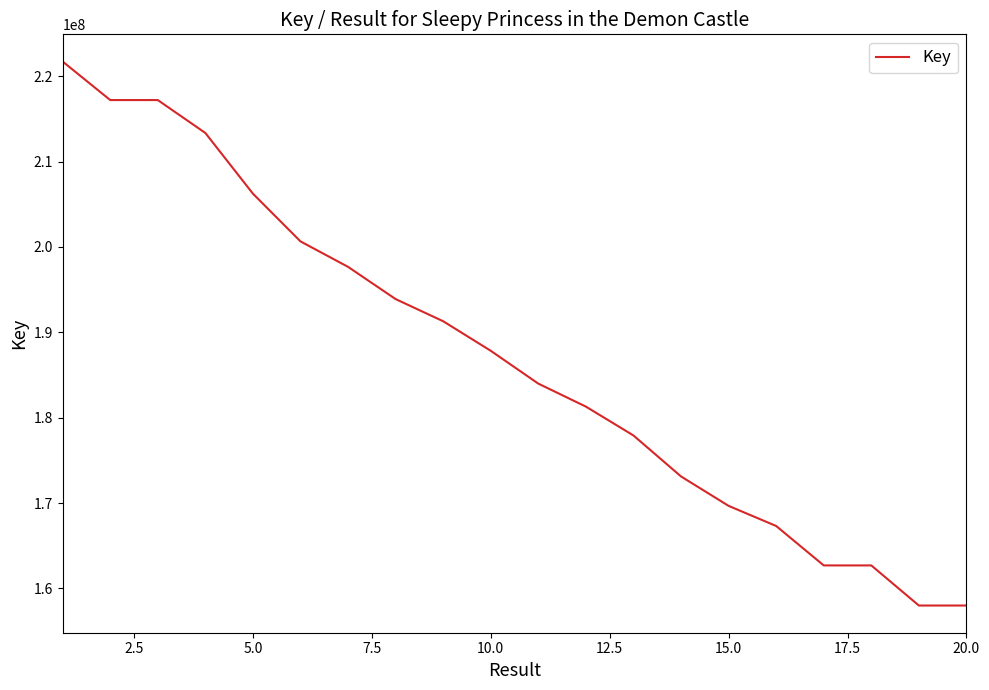

What is the smallest value displayed?

157986670